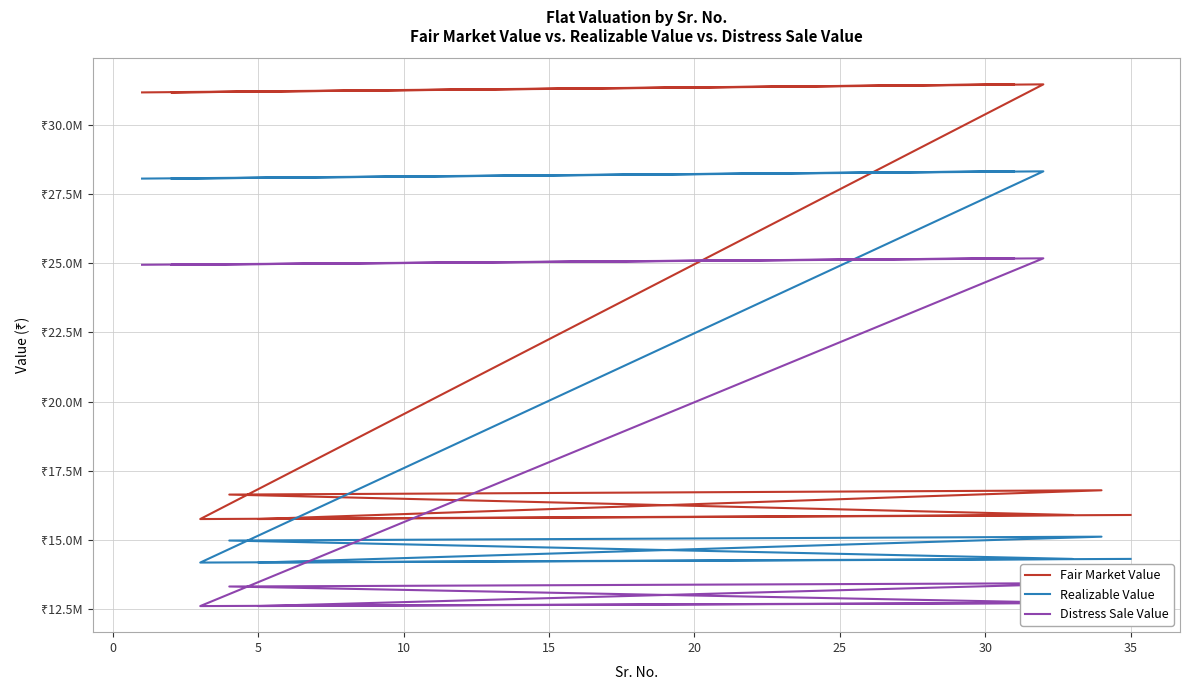

Is it true that Distress Sale Value equals 33325818 at −5?

False